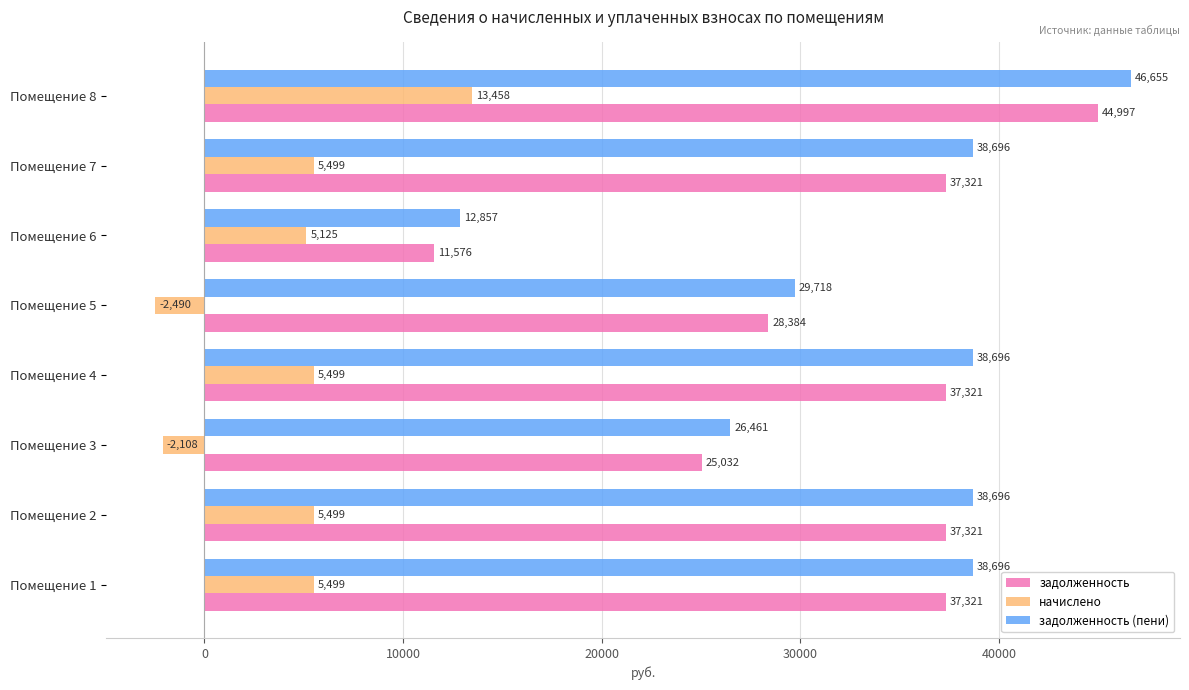

At which category is the sum across all series the highest?

Помещение 8